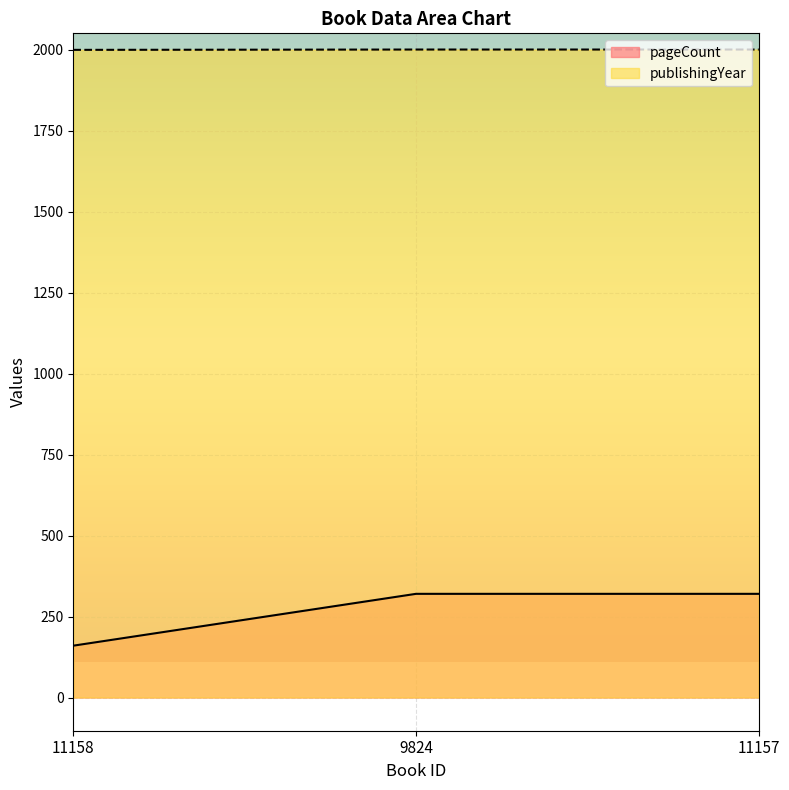

List the series in order of their peak value, highest first.

publishingYear, pageCount